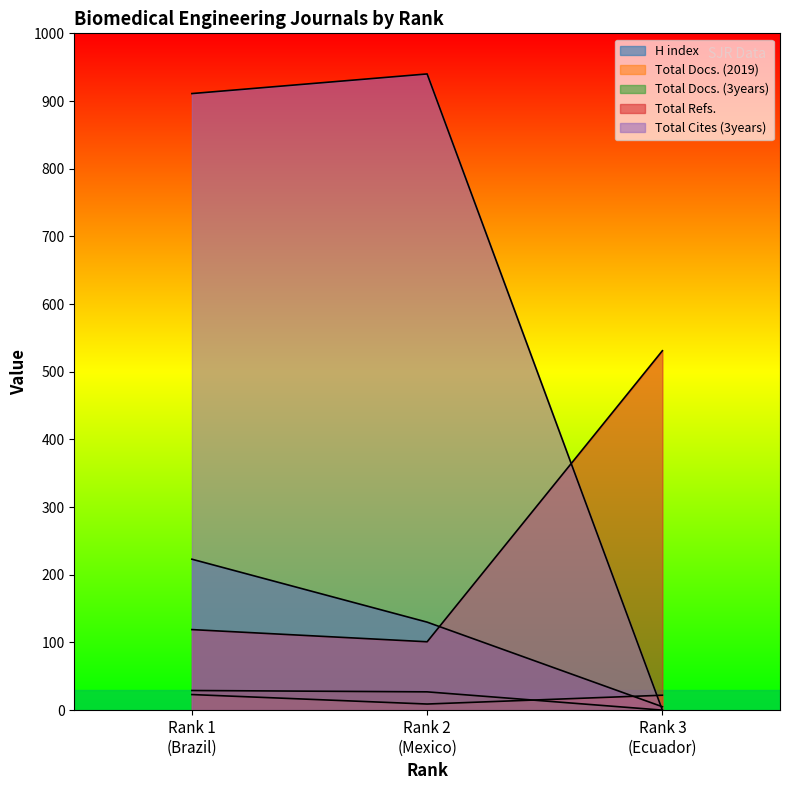

What is the difference between the highest and lowest values at Rank 2
(Mexico)?

931